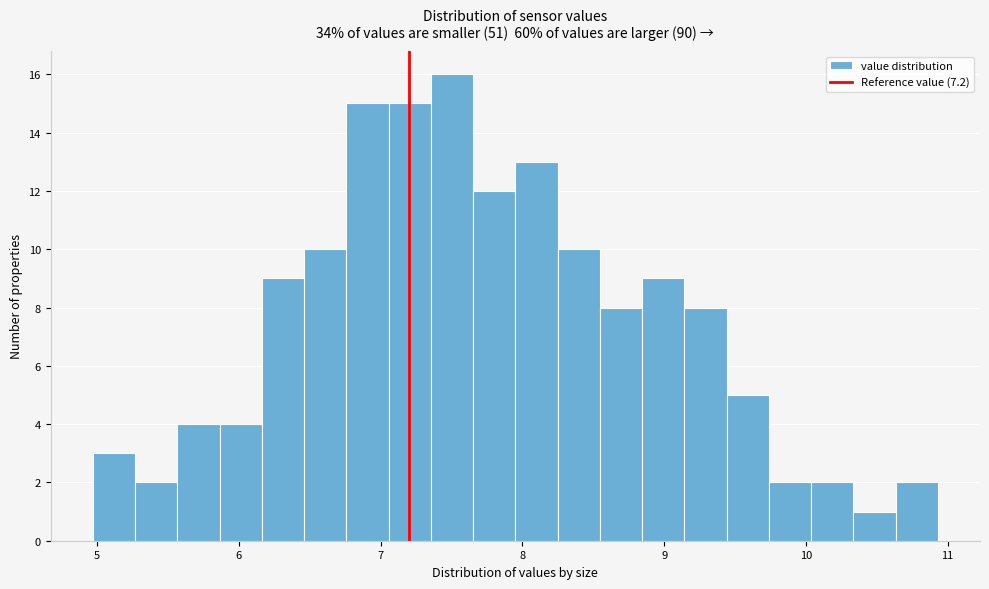

Read against the x-axis, roughly where is the centre of the tallest bar?

7.5